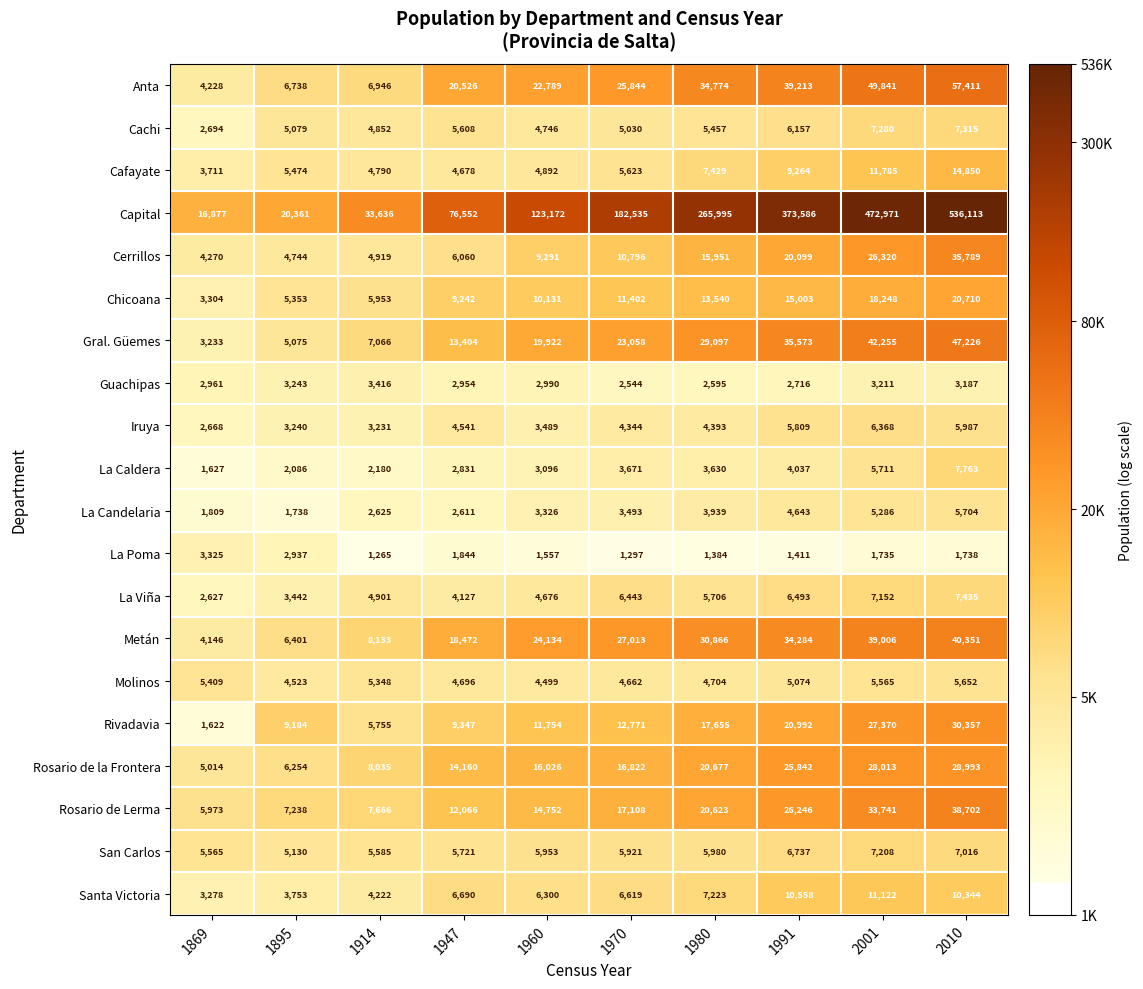

At 1980, list the series in order from largest to smallest.

Capital, Anta, Metán, Gral. Güemes, Rosario de la Frontera, Rosario de Lerma, Rivadavia, Cerrillos, Chicoana, Cafayate, Santa Victoria, San Carlos, La Viña, Cachi, Molinos, Iruya, La Candelaria, La Caldera, Guachipas, La Poma